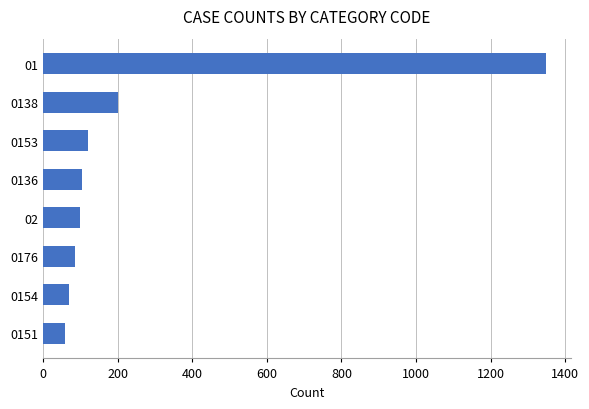

What is the maximum value shown in the chart?

1347